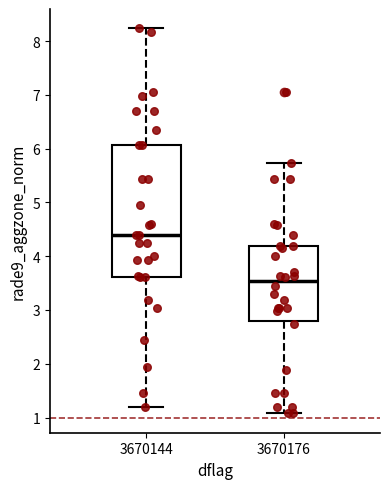

Which box's median line is the lowest?

3670176